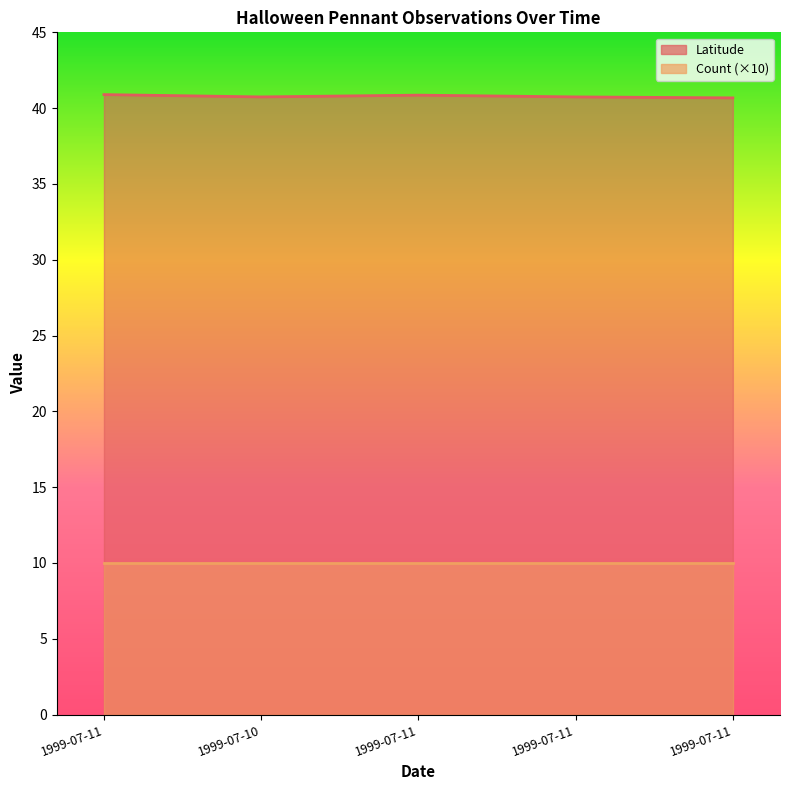

At which category does the data reach its first local peak?

1999-07-11